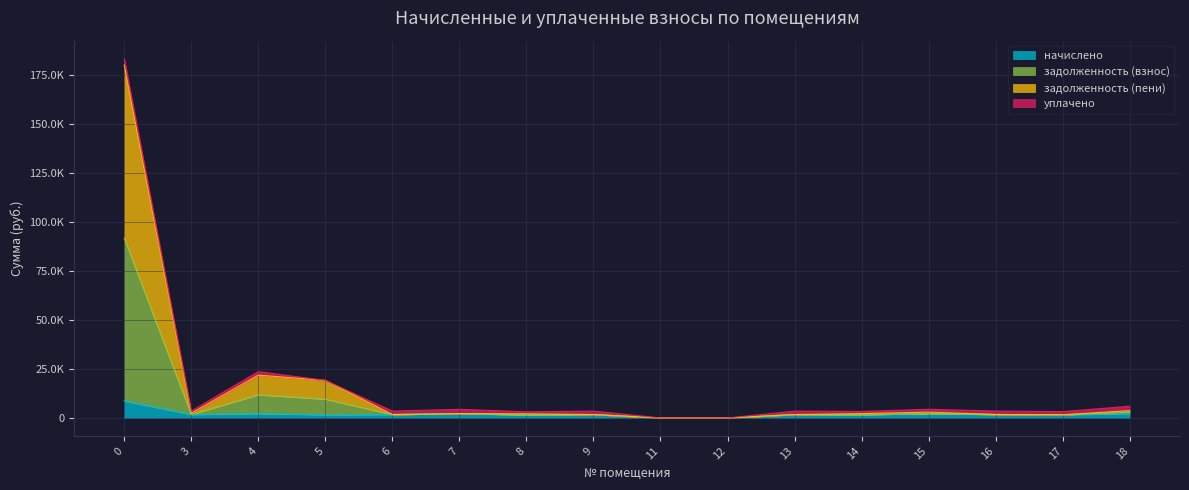

What are all the series names shown in the legend?

начислено, задолженность (взнос), задолженность (пени), уплачено